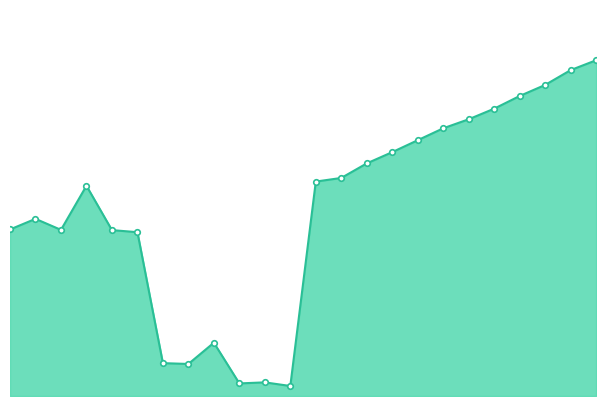

What is the sum of all values?

25152559